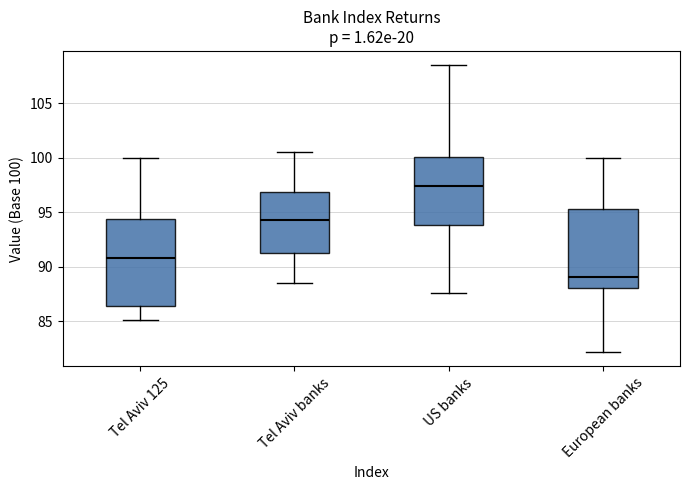

Which box's median line is the highest?

US banks